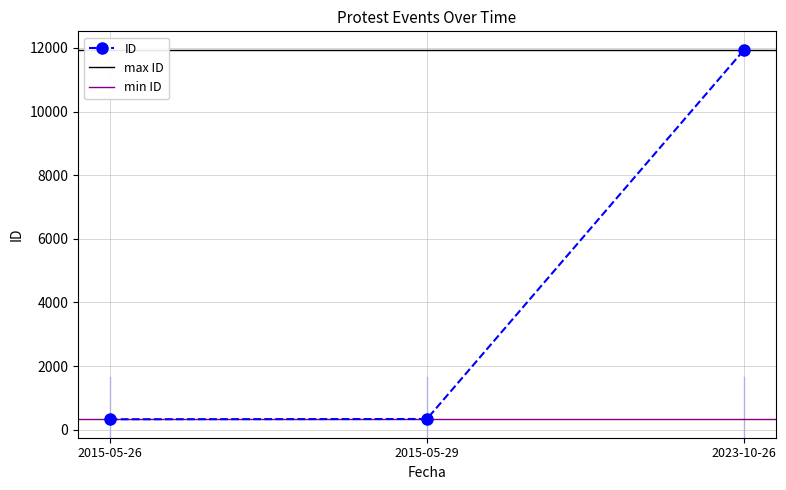

Is it true that the value at 2015-05-29 is 556?

False